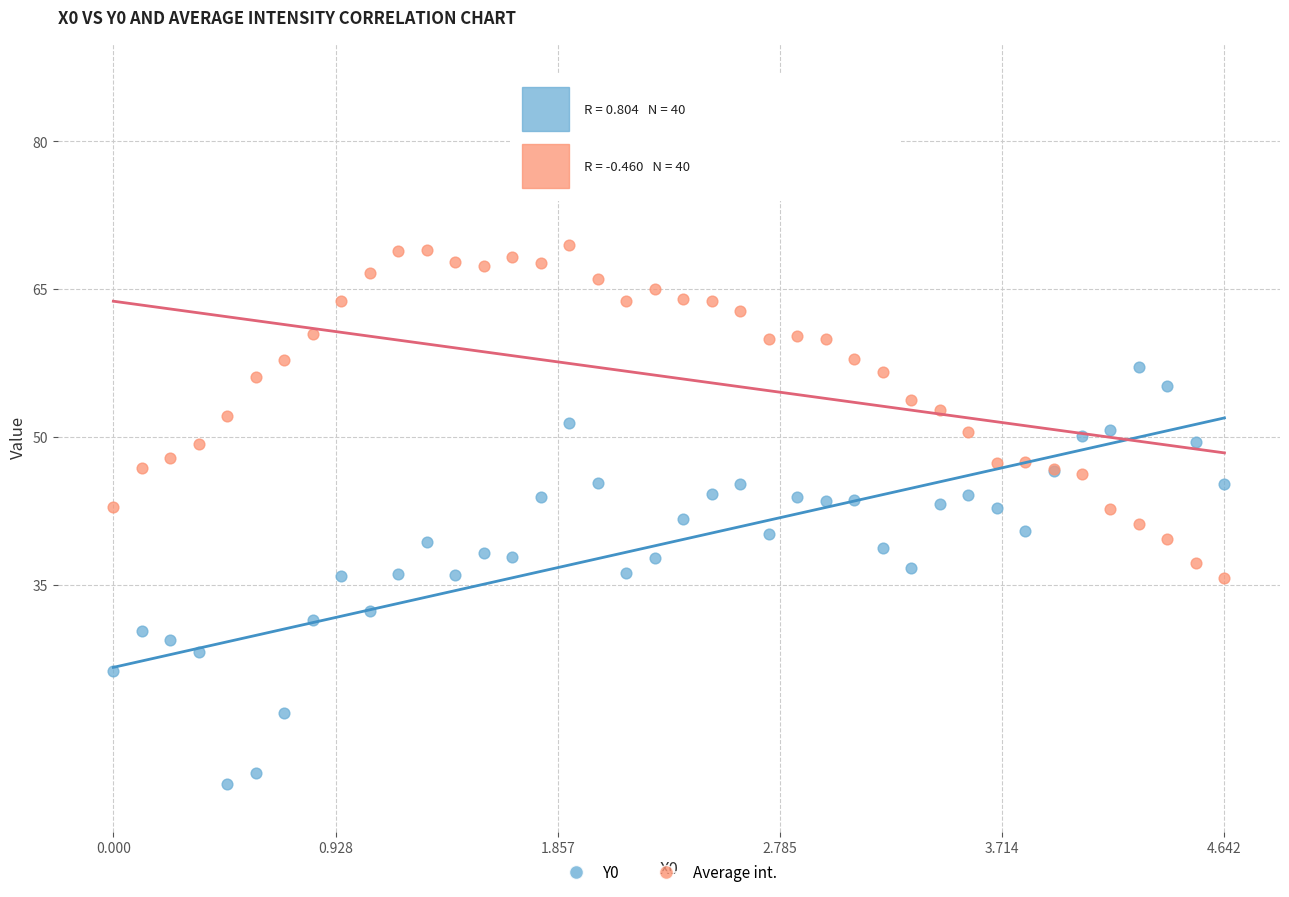

Which series contains the lowest Y value?

Y0